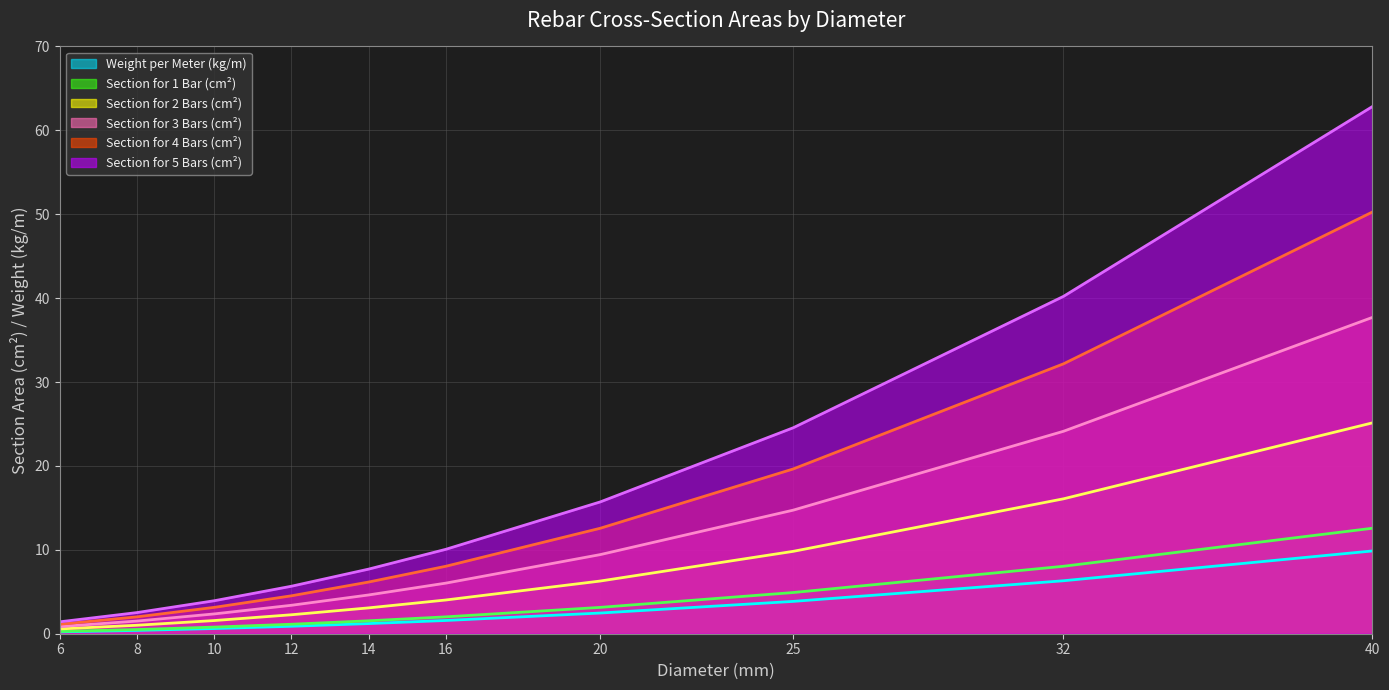

The Section for 1 Bar (cm²) series shows 1.1 at 12. True or false?

True